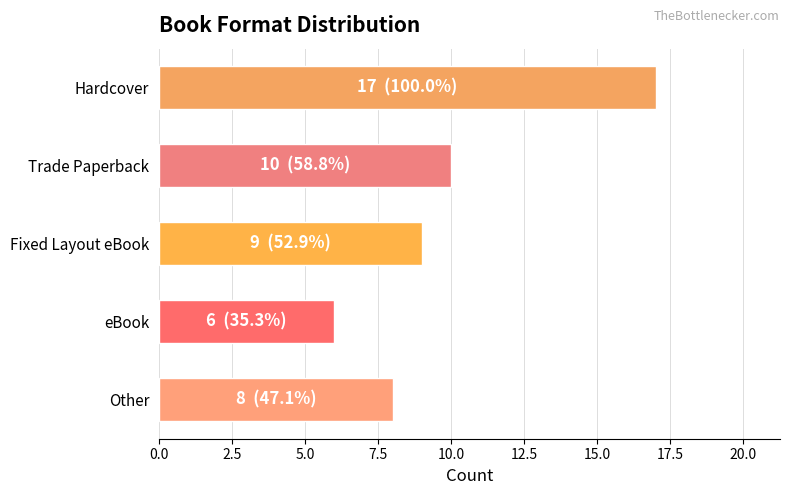

How many values are below 9?

2